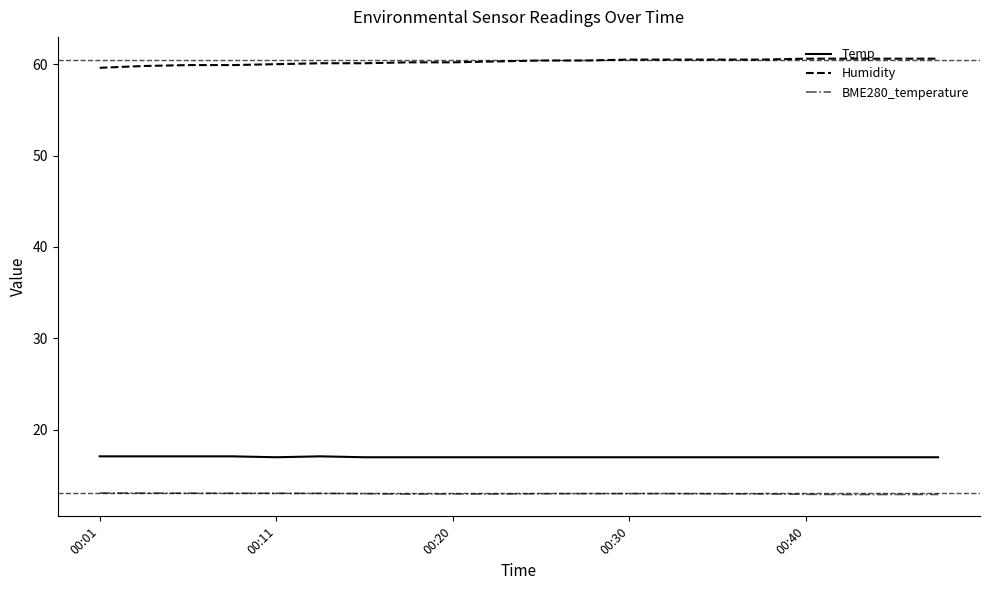

True or false: Temp and BME280_temperature intersect in this chart.

False